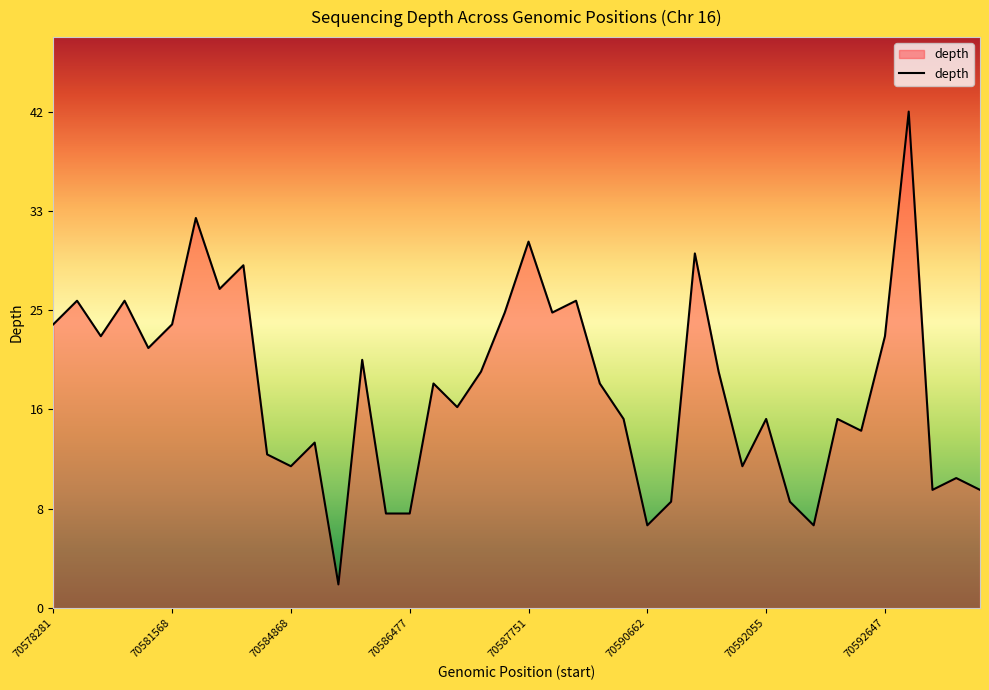

What is the value of the 39th point from the left?

11